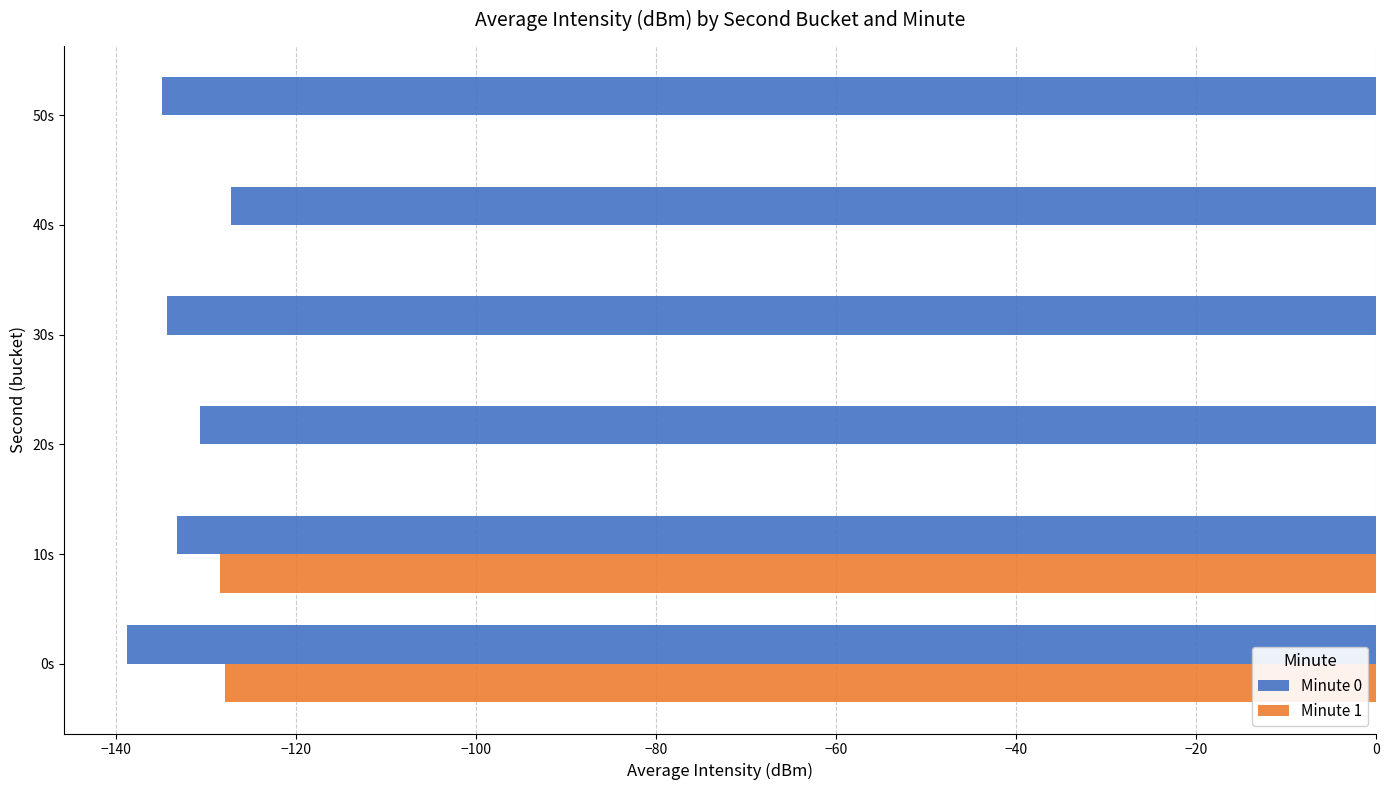

Count the number of categories in the chart.

6